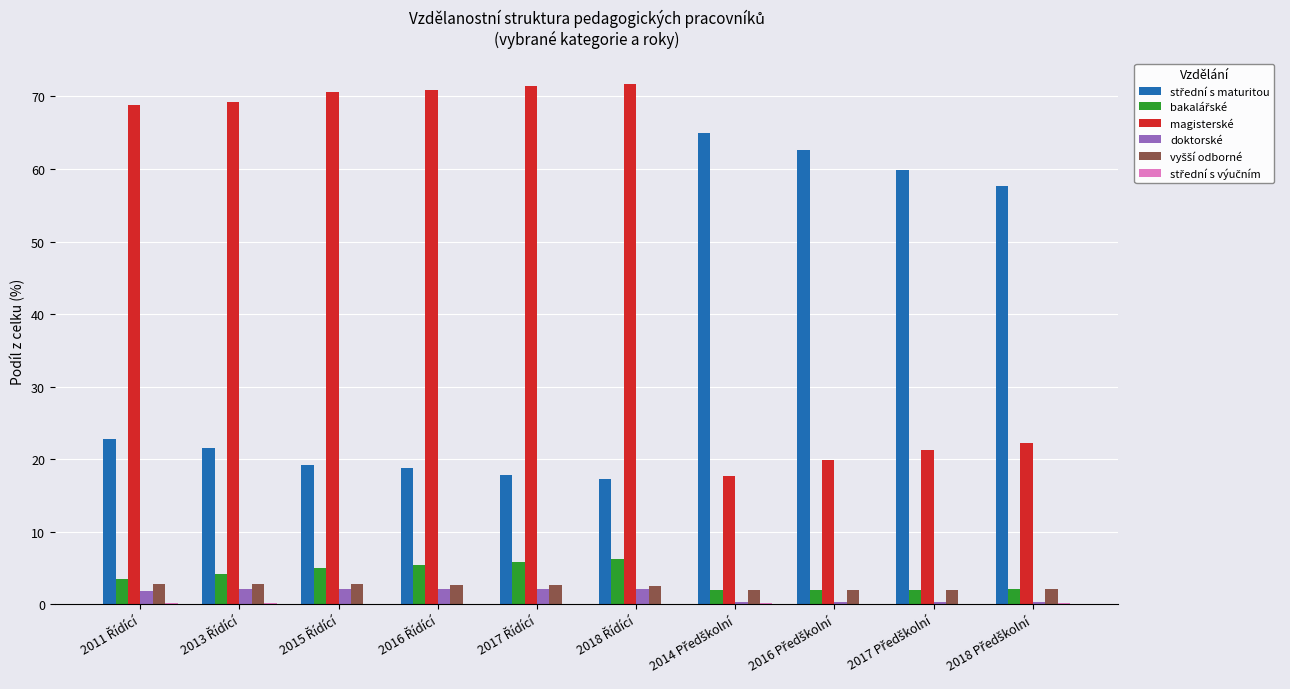

Which series has the largest total across all categories?

magisterské